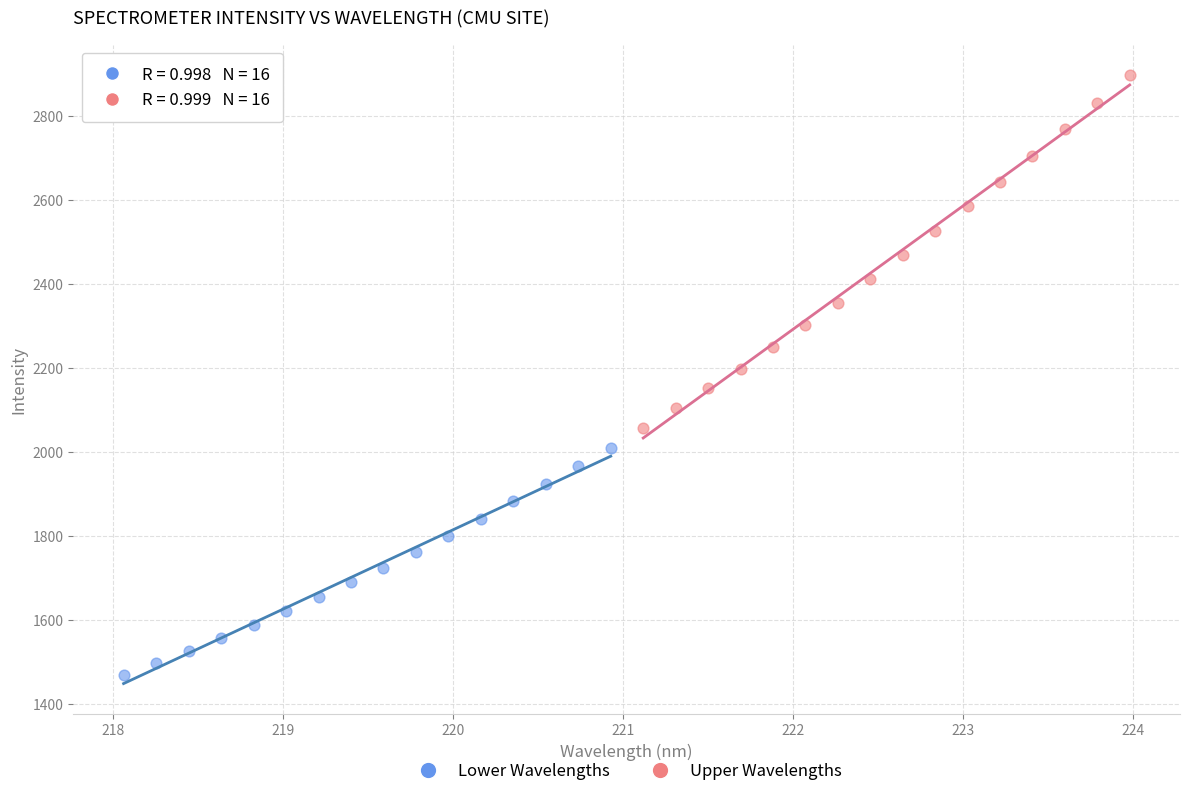

Which series reaches the minimum Y coordinate?

Lower Wavelengths